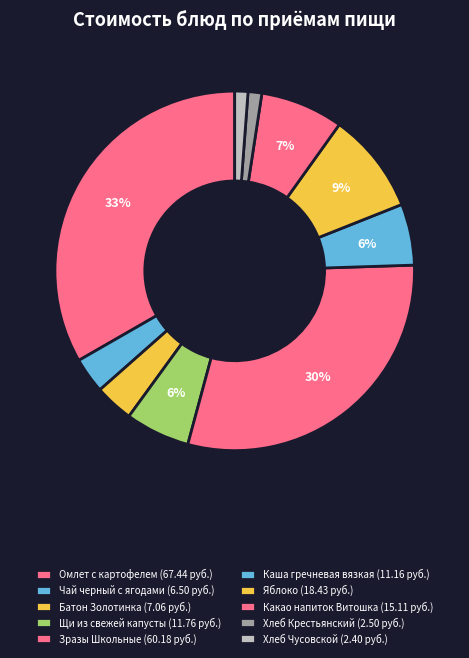

What is the smallest slice in the pie chart?

Хлеб Чусовской